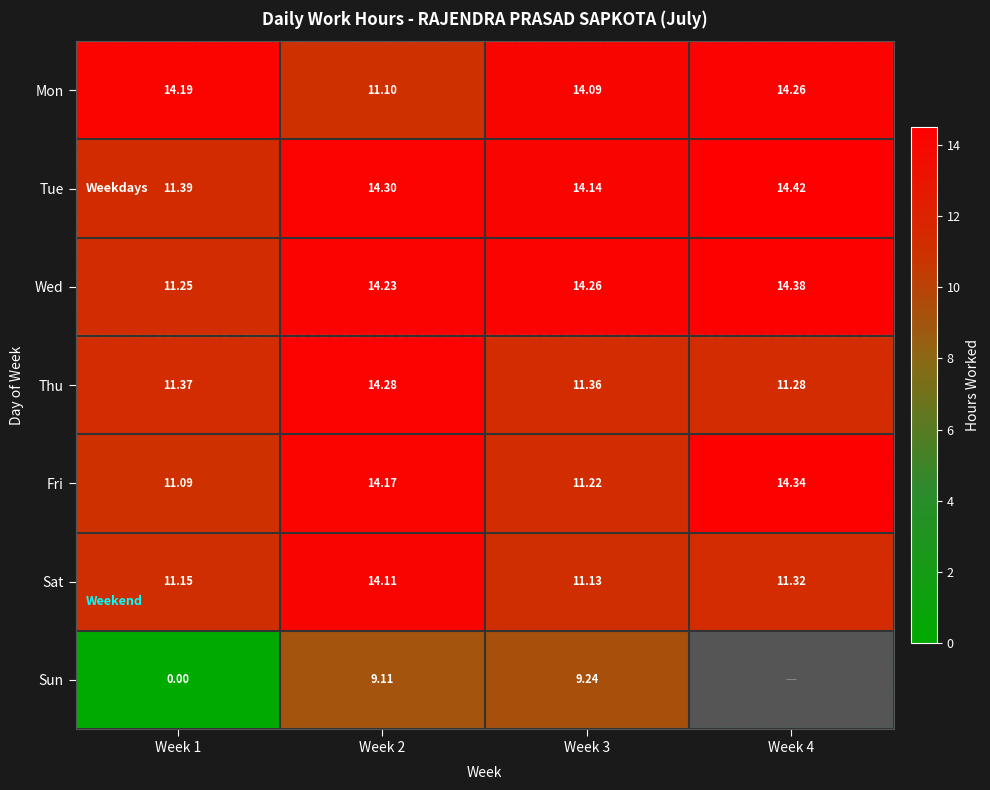

The value of Sat at Week 2 is 14.1. True or false?

True